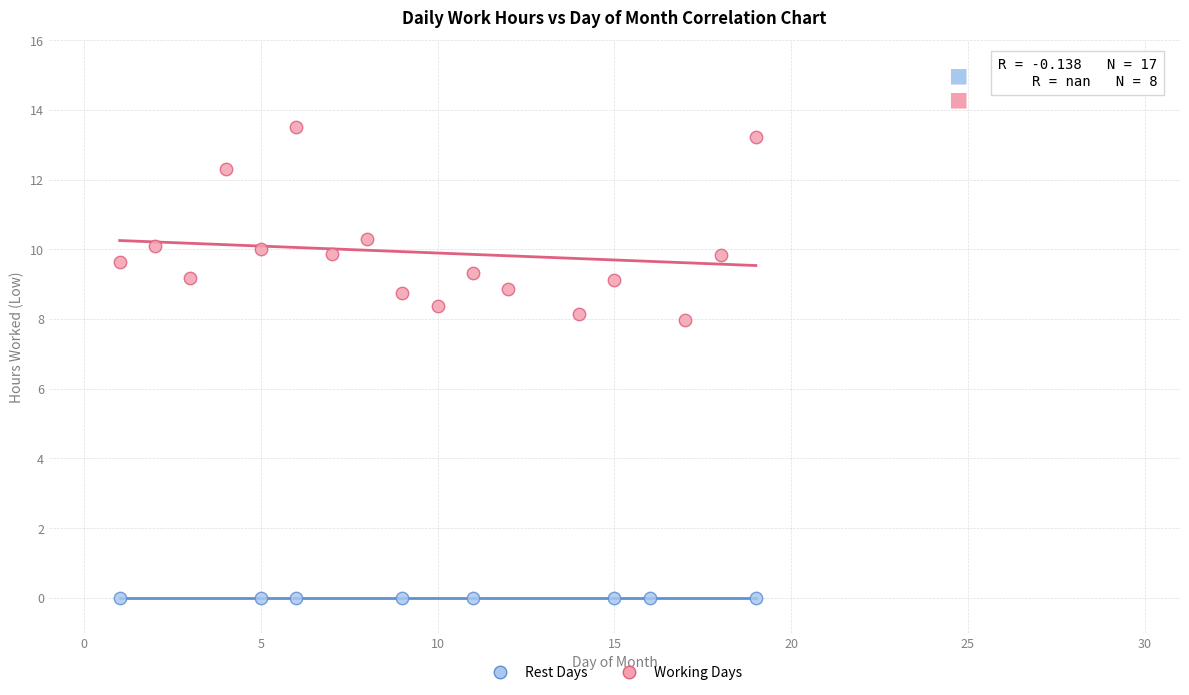

Which series reaches the minimum Y coordinate?

Rest Days